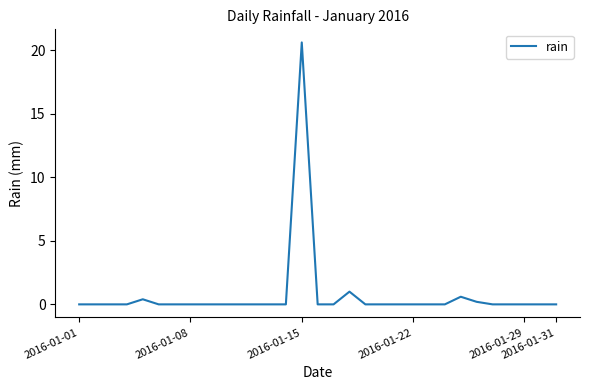

What is the greatest value displayed?

20.6